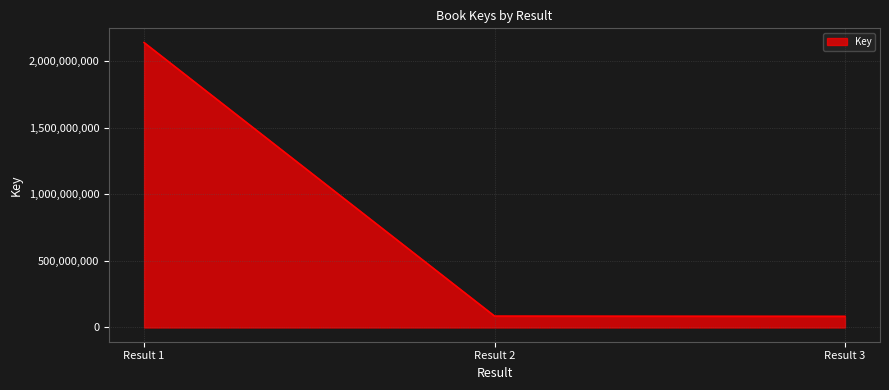

How many lines are shown in the chart?

1